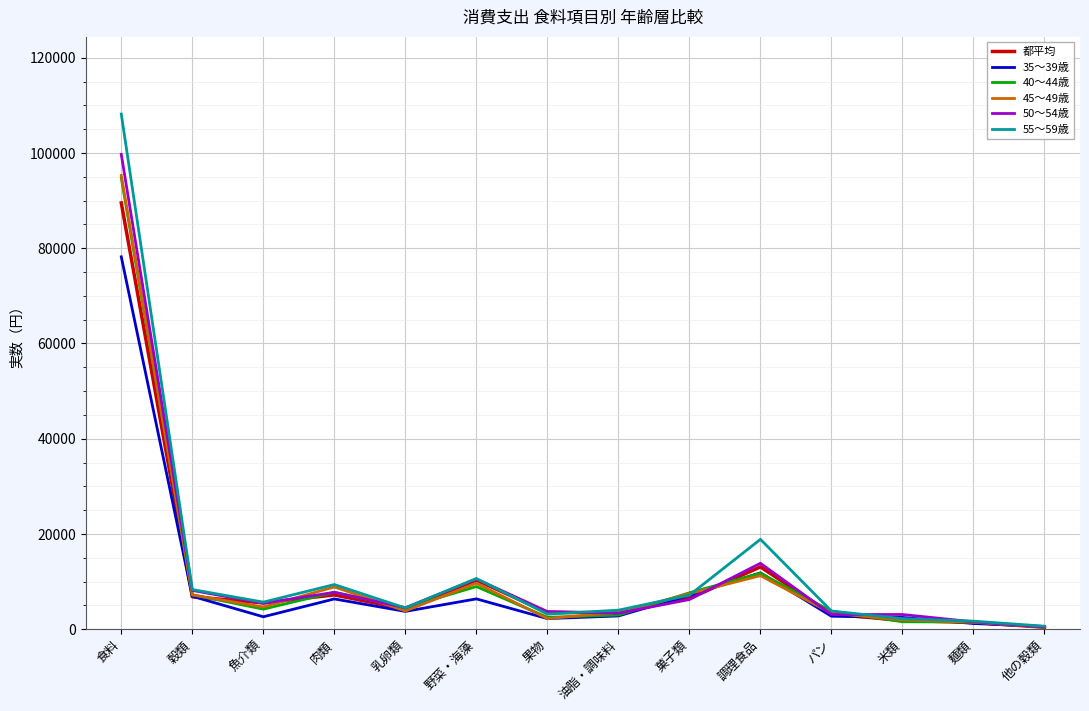

Is it true that 45～49歳 equals 9654 at 野菜・海藻?

True